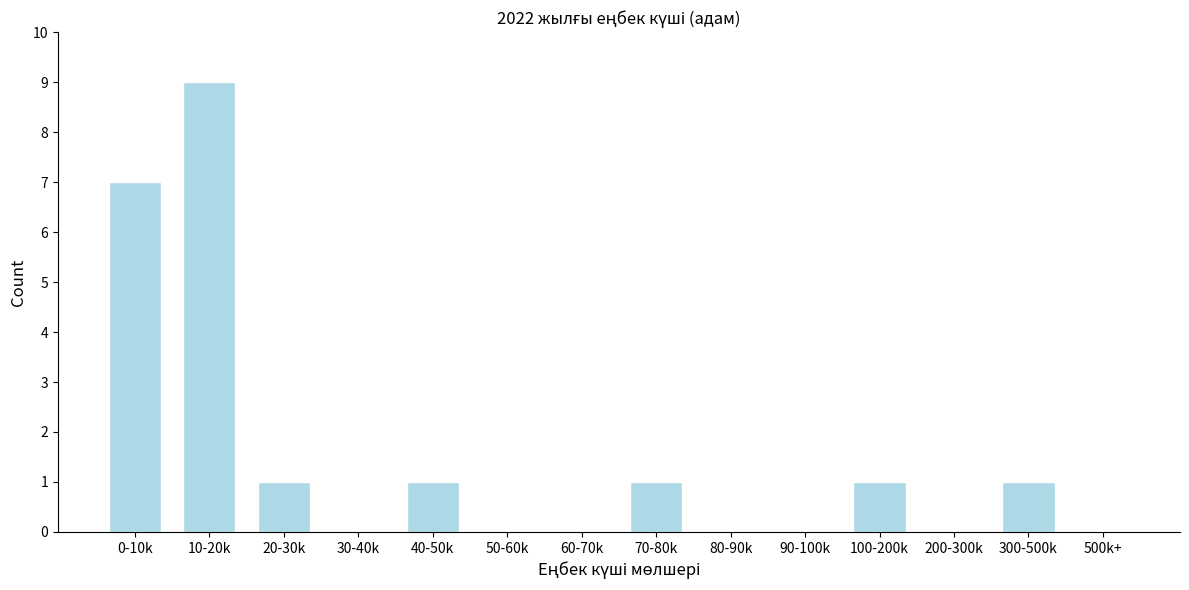

Reading left to right, what are all the values shown in this chart?

0-10k=7	10-20k=9	20-30k=1	30-40k=0	40-50k=1	50-60k=0	60-70k=0	70-80k=1	80-90k=0	90-100k=0	100-200k=1	200-300k=0	300-500k=1	500k+=0